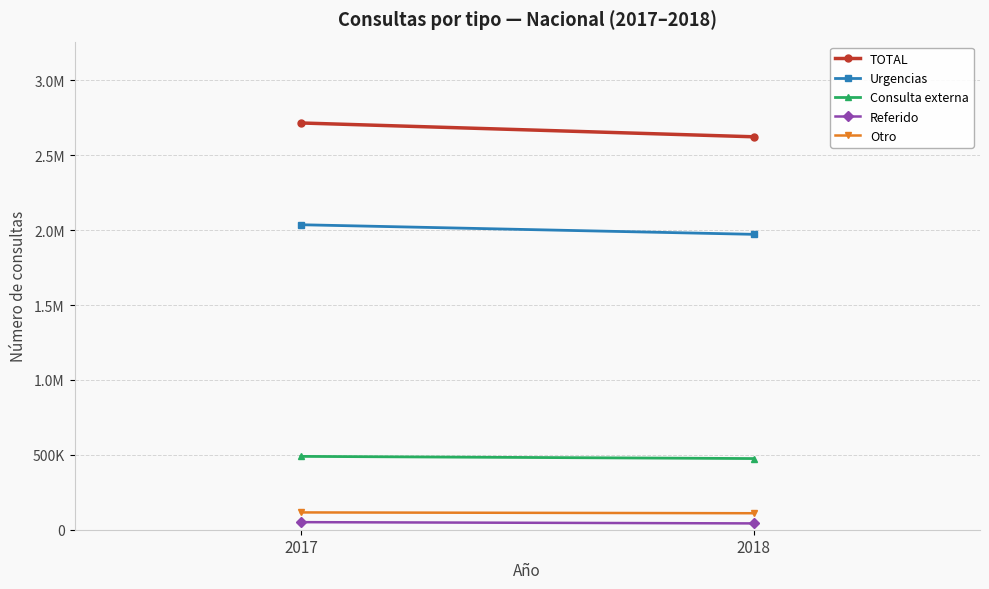

What is the minimum value for Urgencias?

1972143